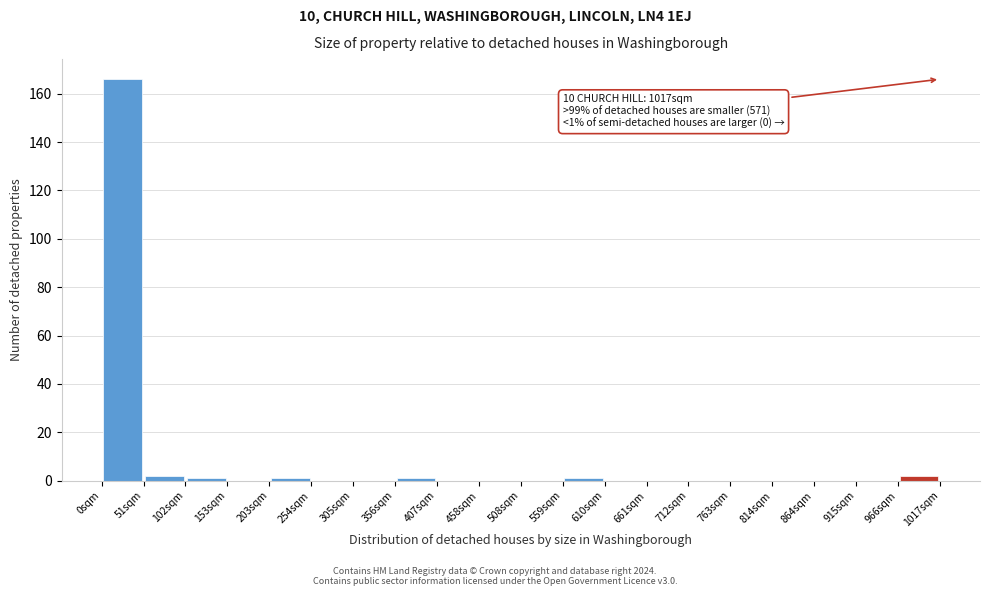

Over which range of the x-axis is the bar tallest?

0 to 50